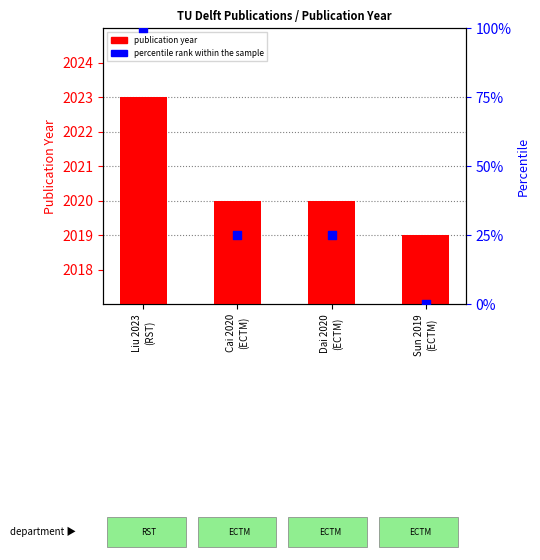

What are all the series names shown in the legend?

publication year, percentile rank within the sample